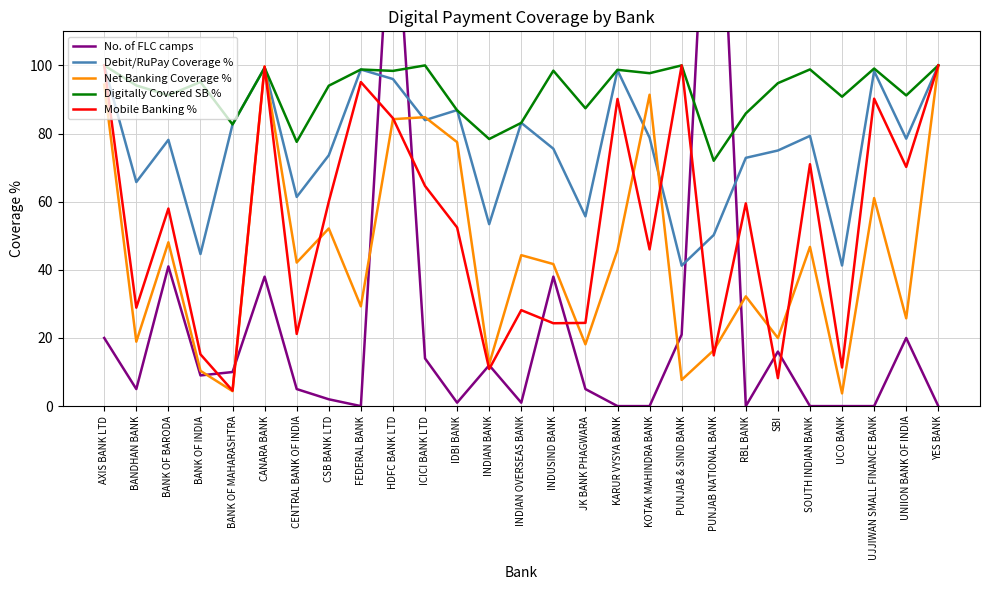

Between which two adjacent categories do No. of FLC camps and Digitally Covered SB % first intersect?

FEDERAL BANK and HDFC BANK LTD